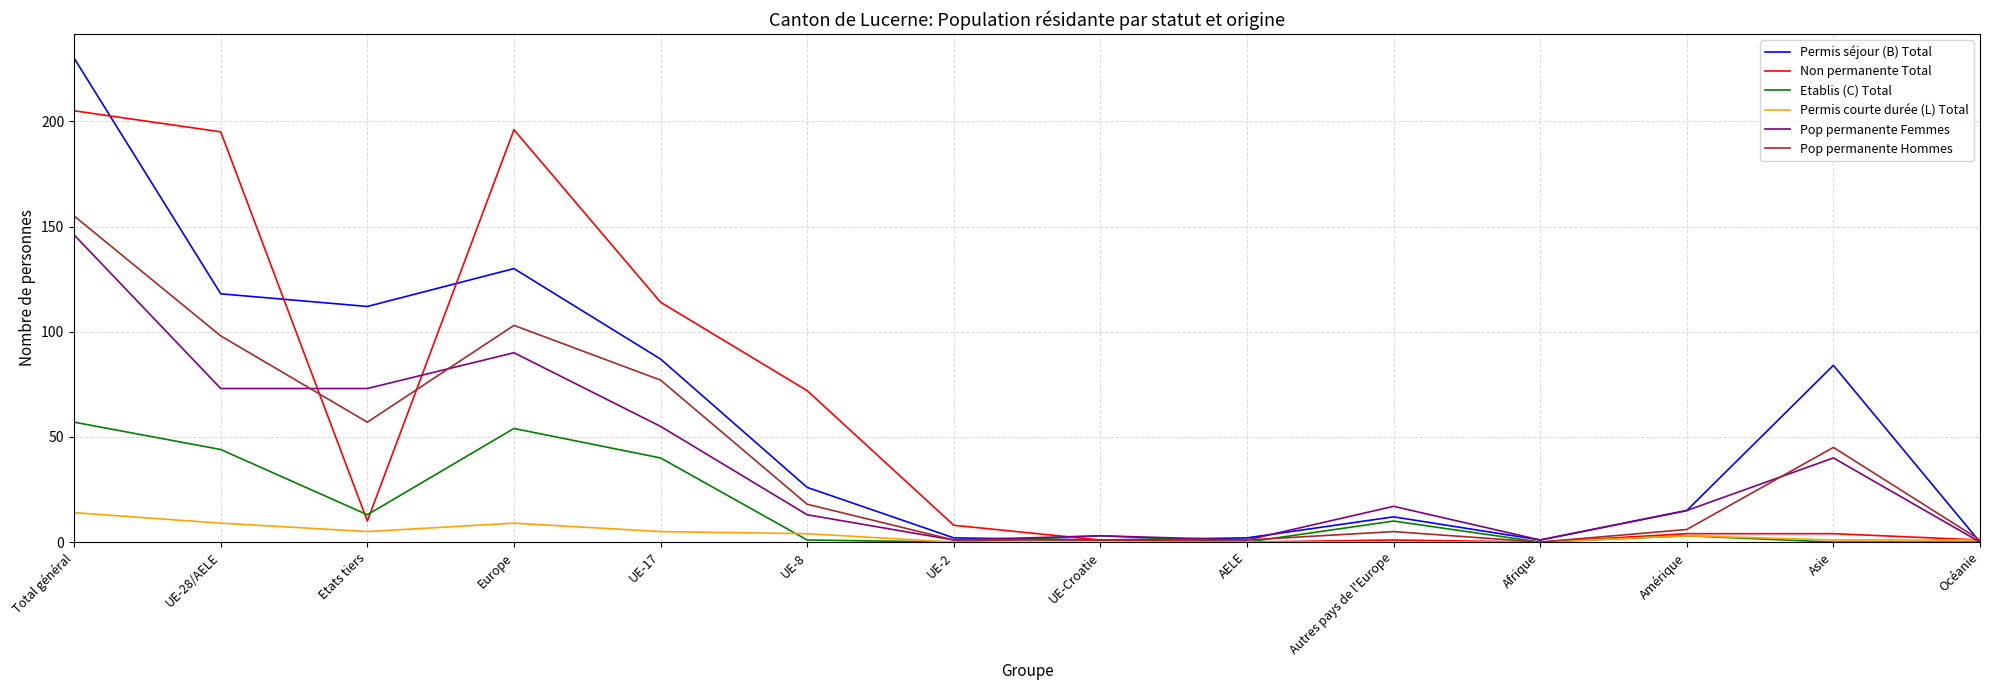

What are all the series names shown in the legend?

Permis séjour (B) Total, Non permanente Total, Etablis (C) Total, Permis courte durée (L) Total, Pop permanente Femmes, Pop permanente Hommes